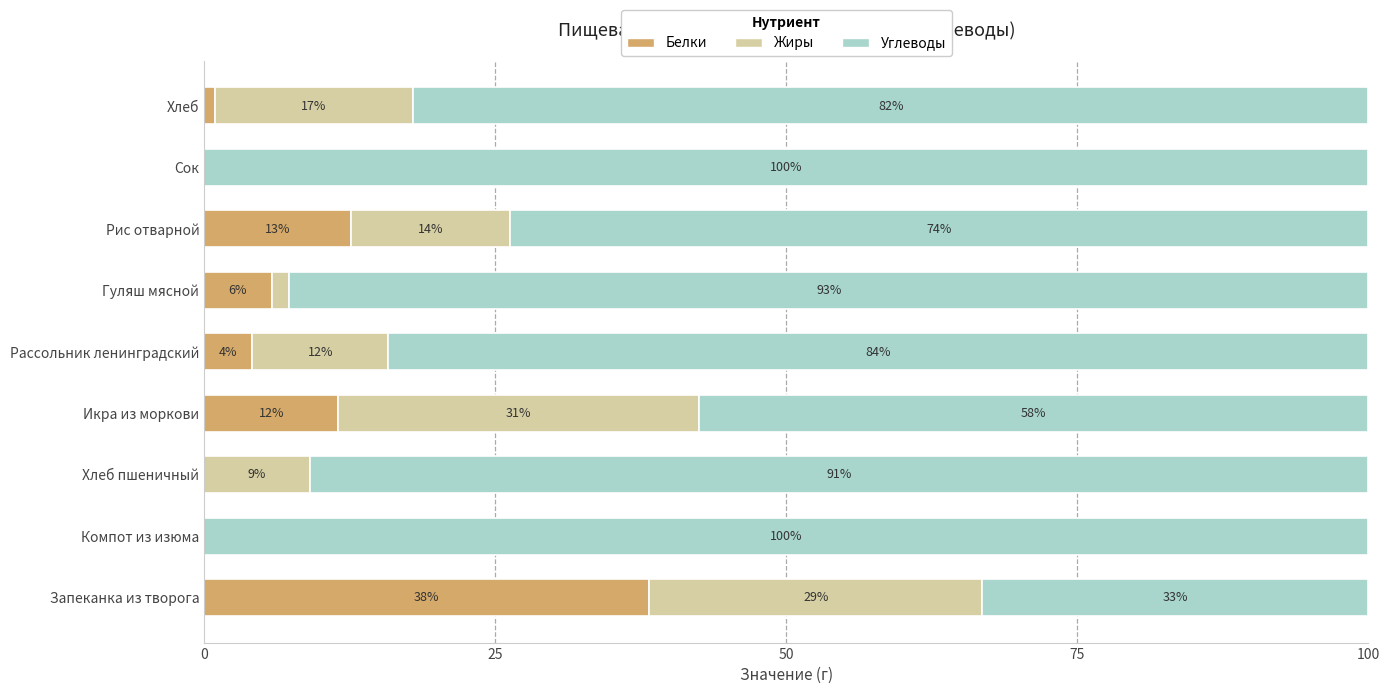

What are all the series names shown in the legend?

Белки, Жиры, Углеводы